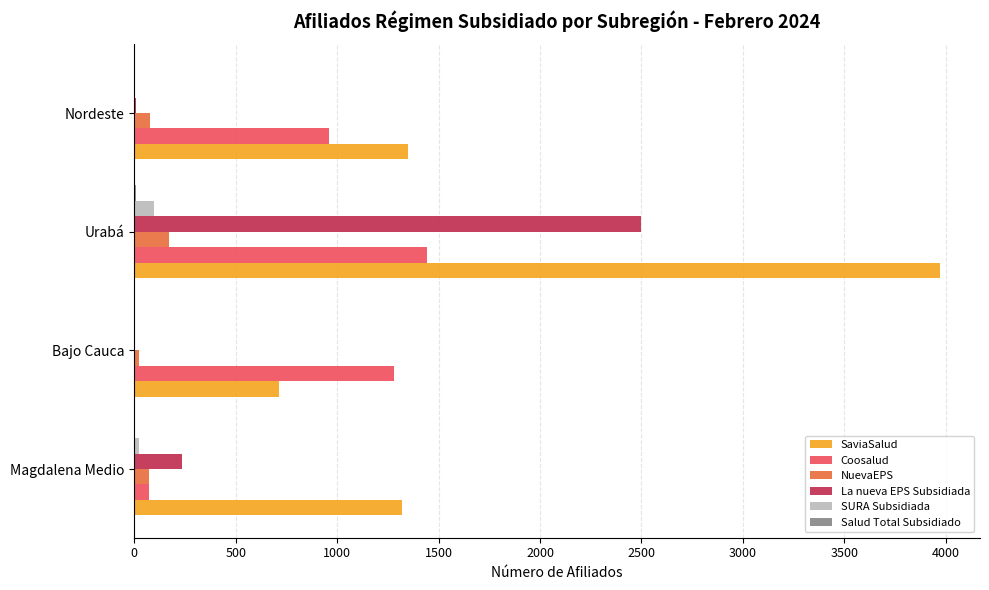

Which series has the largest range (max minus min)?

SaviaSalud